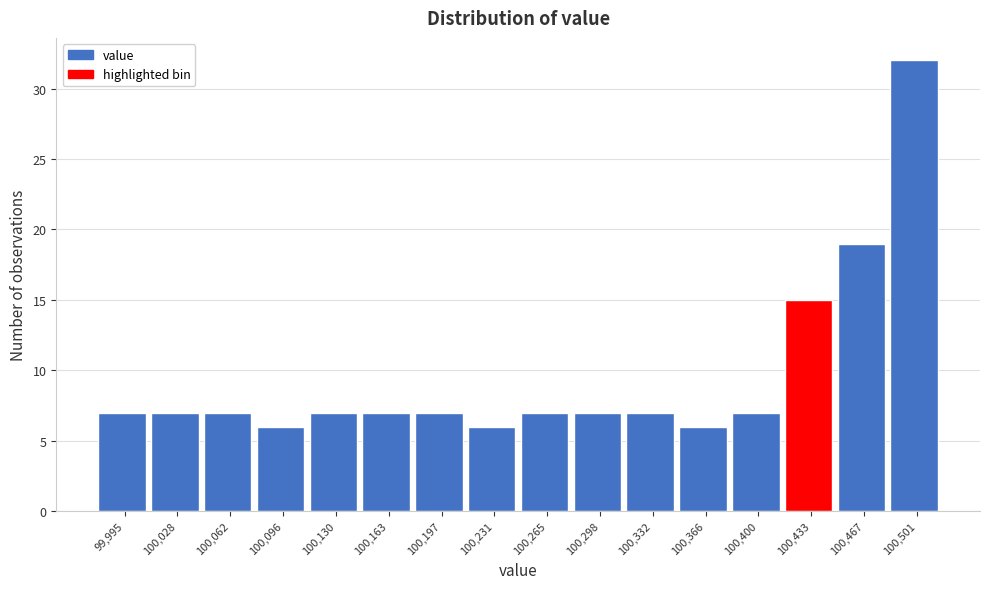

Reading left to right, transcribe all the data shown in this chart.

7	7	7	6	7	7	7	6	7	7	7	6	7	15	19	32